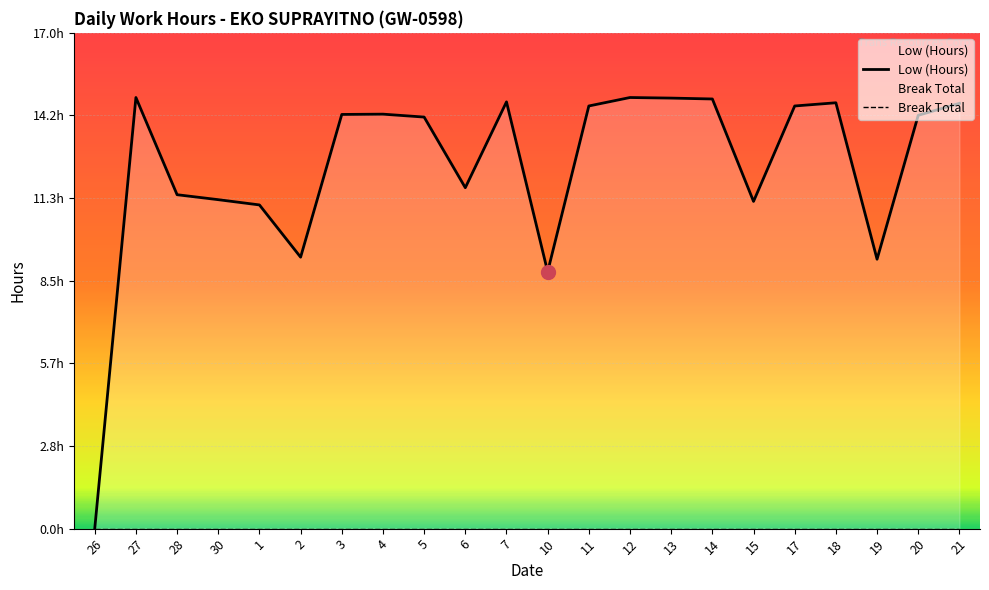

Does the chart display data point markers on the line(s)?

No